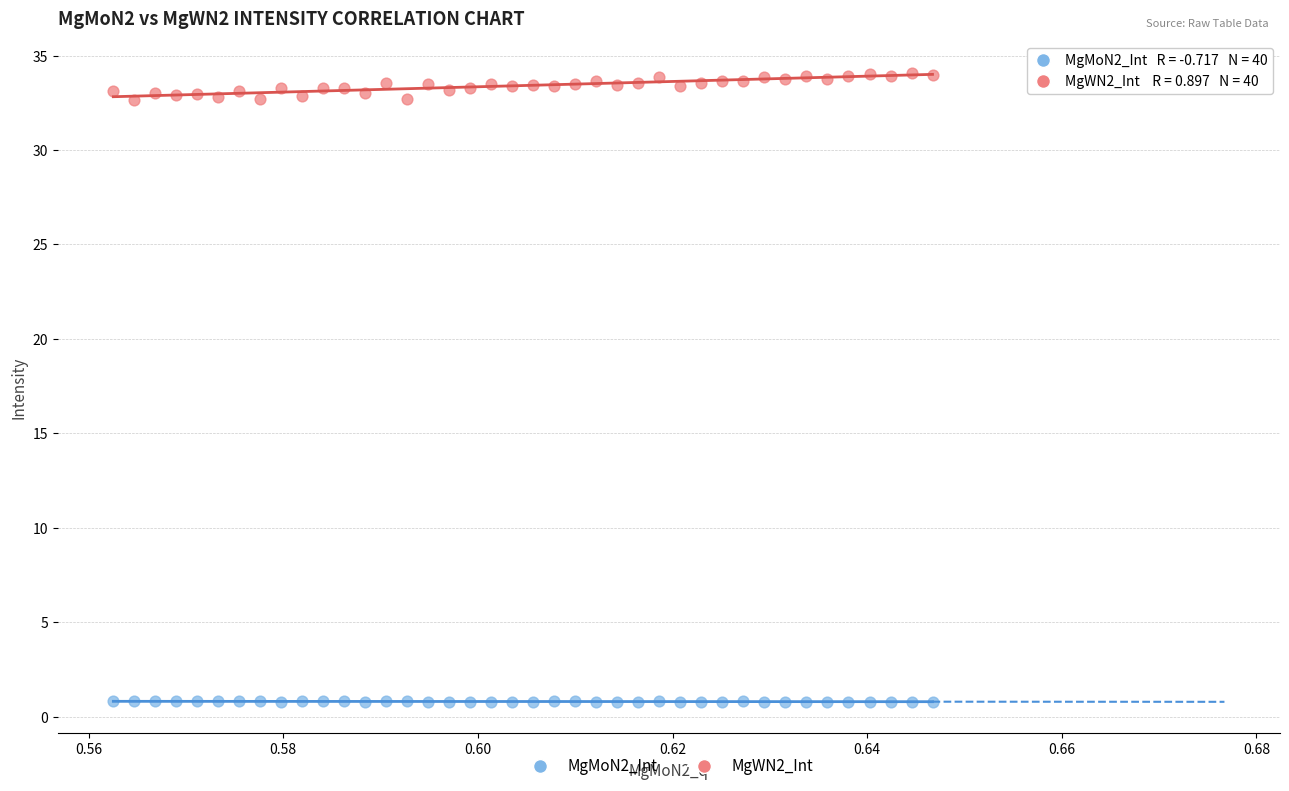

Which series reaches the minimum Y coordinate?

MgMoN2_Int